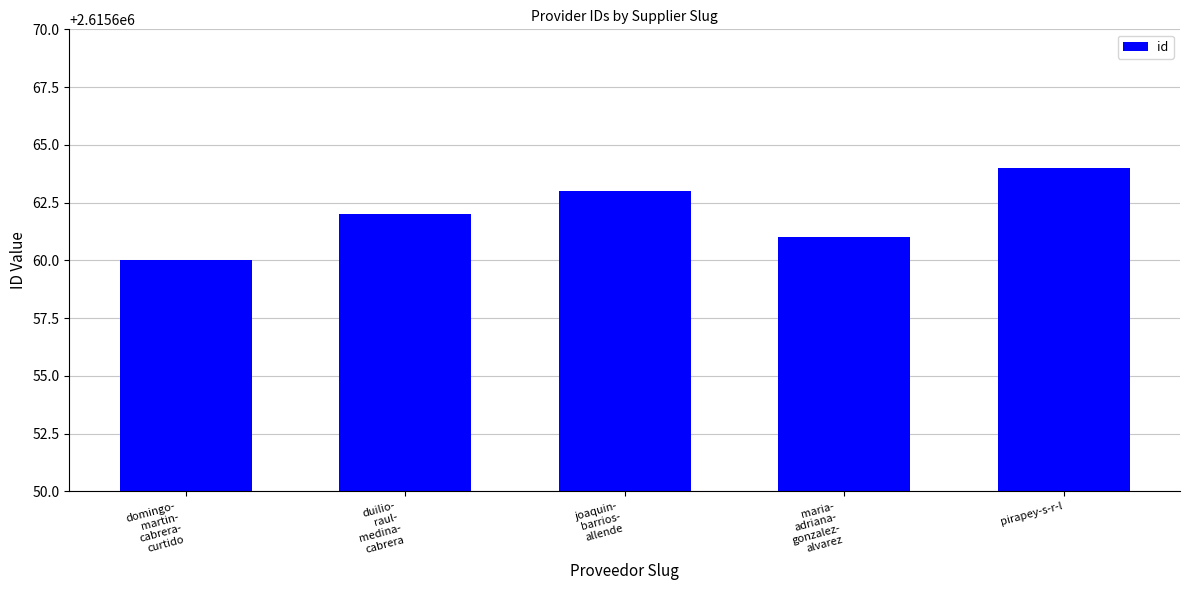

The chart shows a value of 1568517 at duilio-
raul-
medina-
cabrera. True or false?

False